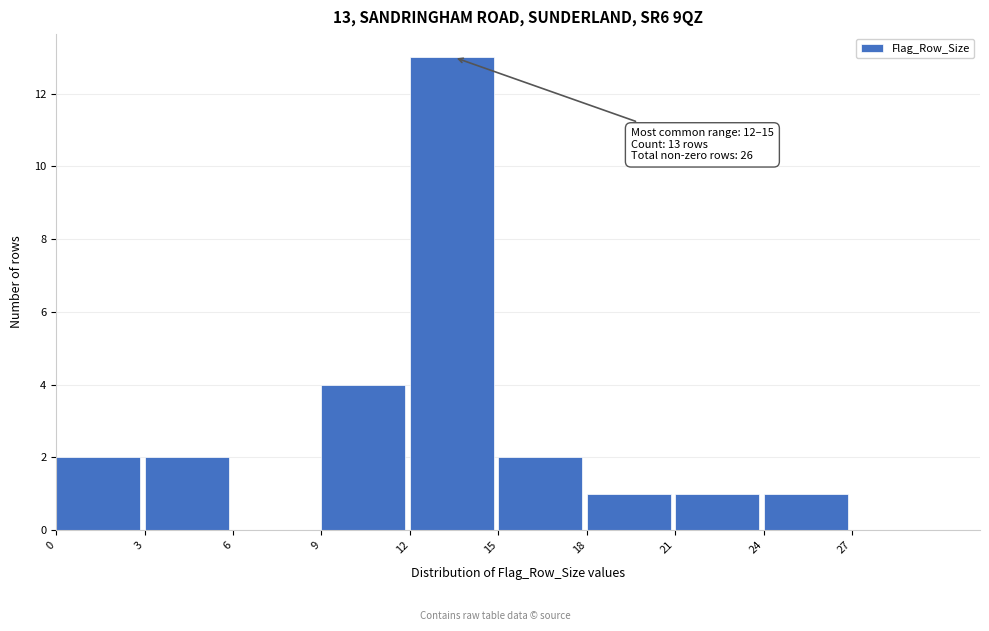

Which range on the x-axis has the tallest bar?

12 to 15